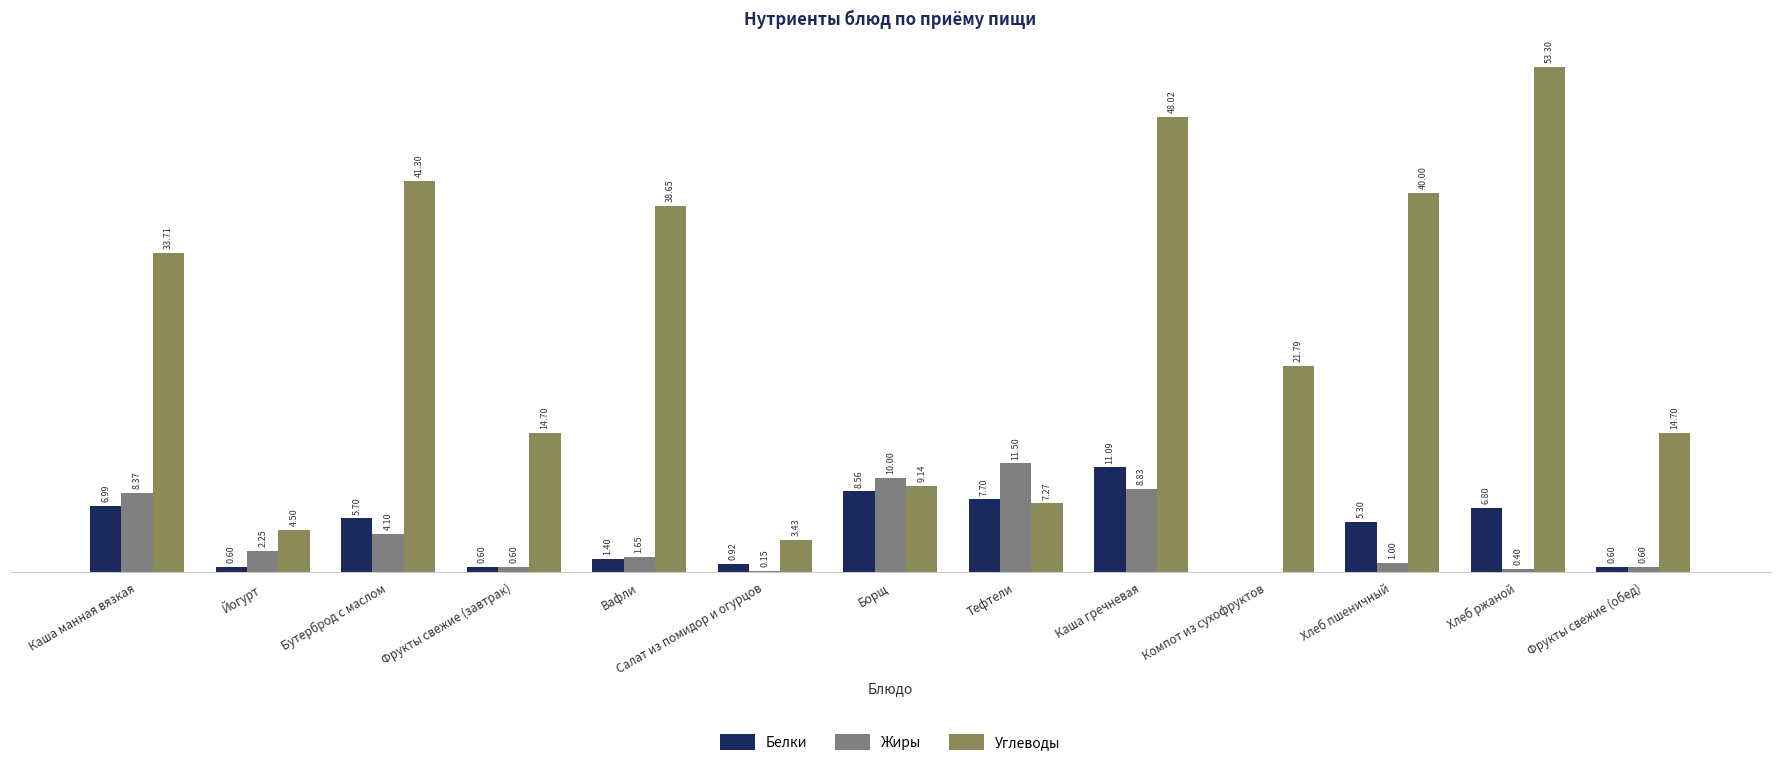

Is the value of Углеводы at Фрукты свежие (завтрак) greater than the value of Белки at Салат из помидор и огурцов?

Yes